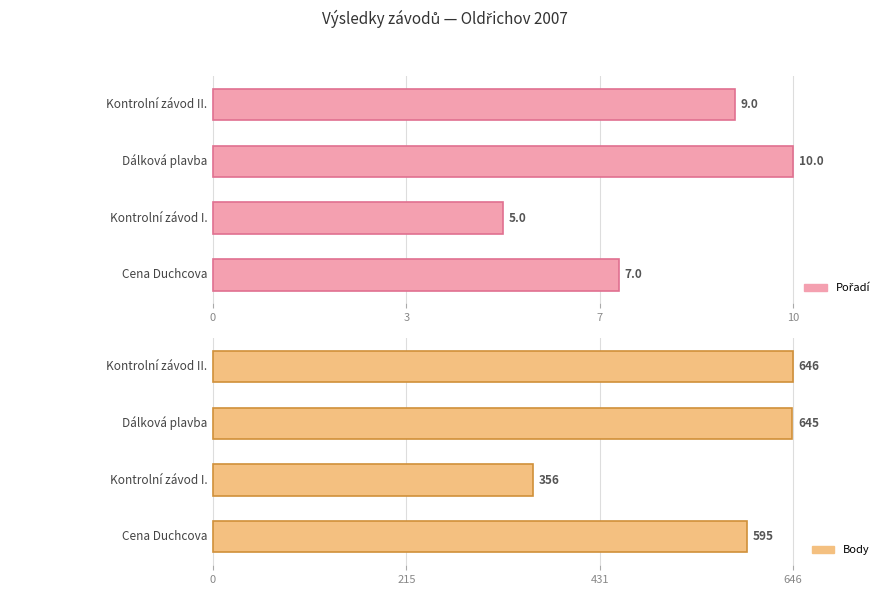

Reading left to right, extract all data points from this chart.

Pořadí: 7	5	10	9
Body: 595	356	645	646